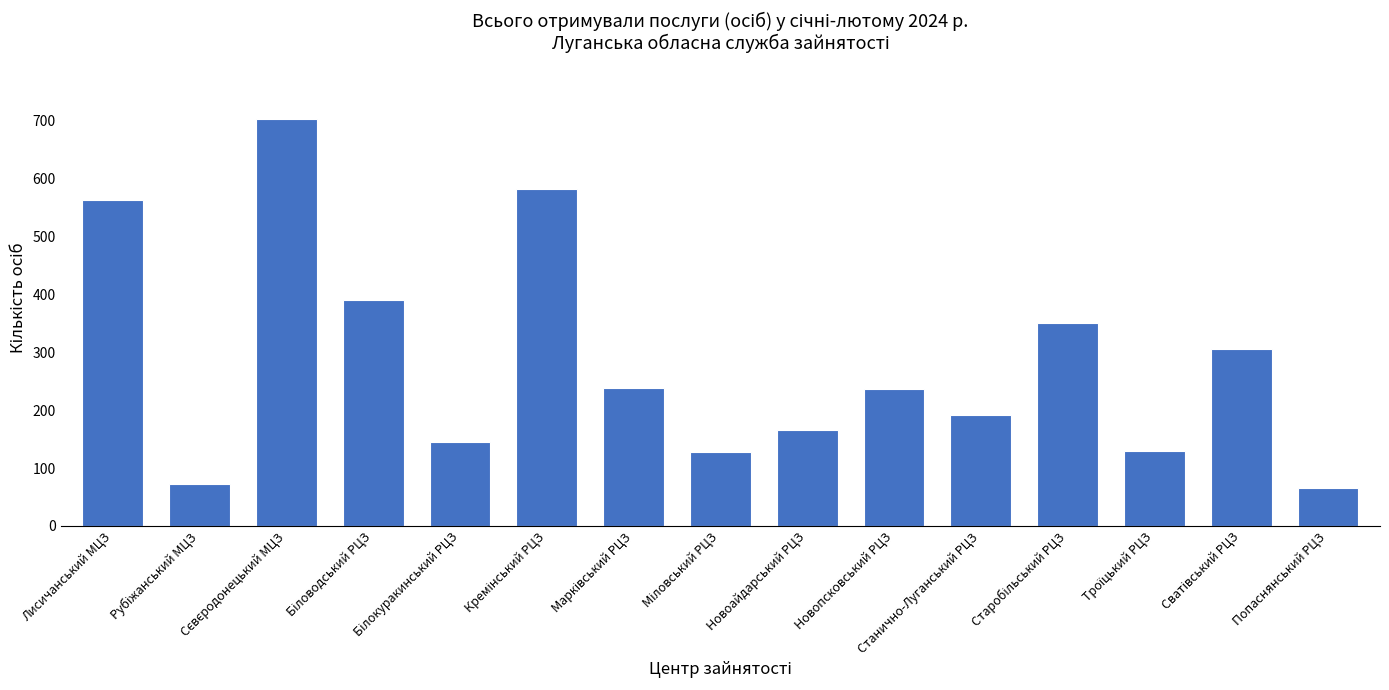

What is the value of the 6th bar from the left?

582